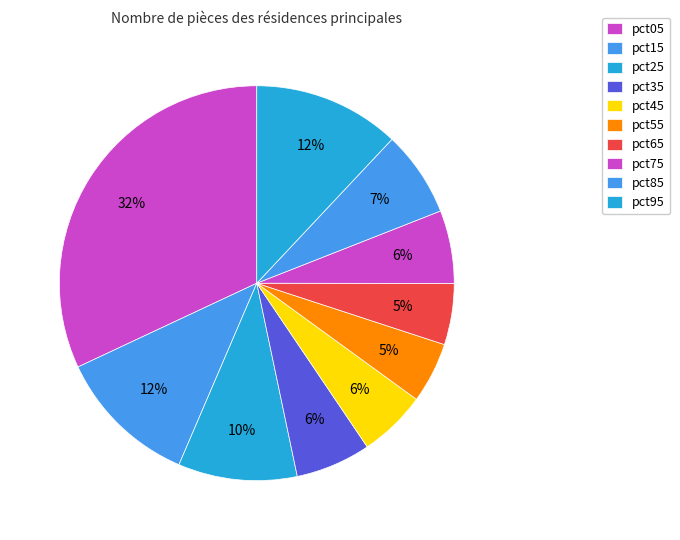

The pct65 slice represents 5% of the pie. True or false?

True